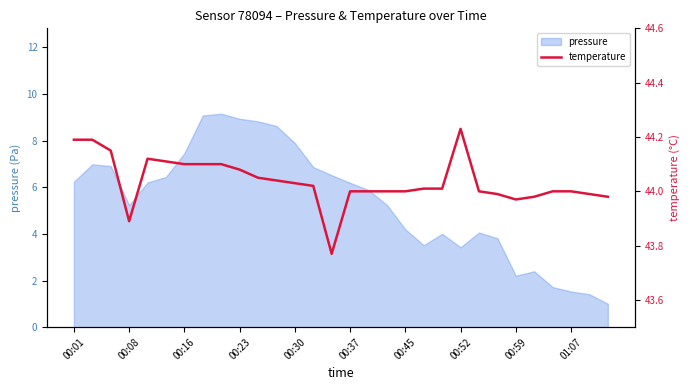

The pressure series shows 2.9 at 00:59. True or false?

False